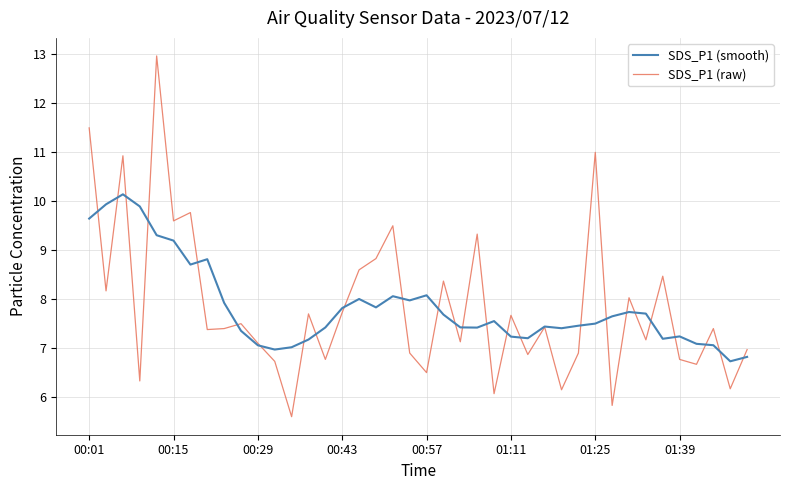

Rank the series by their maximum value, from lowest to highest.

SDS_P1 (smooth), SDS_P1 (raw)